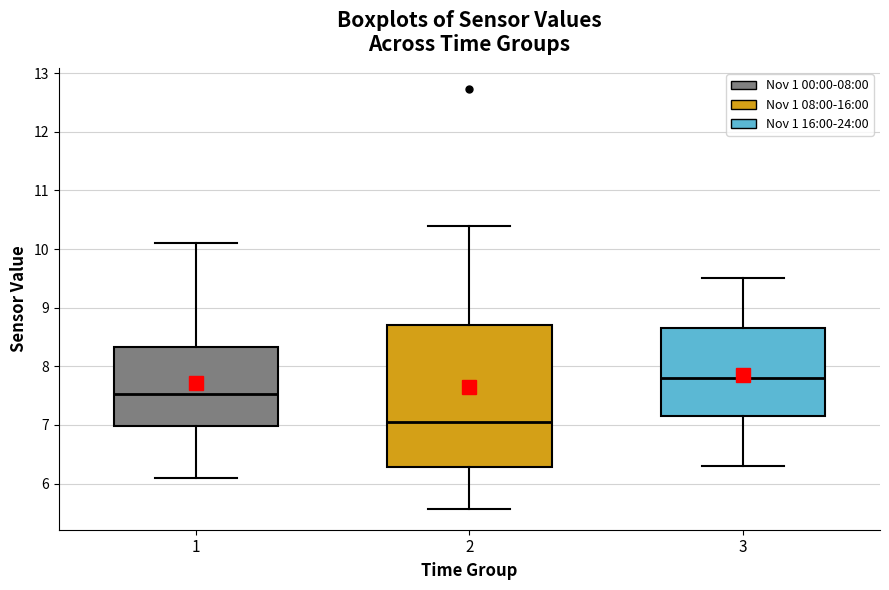

Comparing the boxes themselves (not the whiskers), which one is the tallest?

2